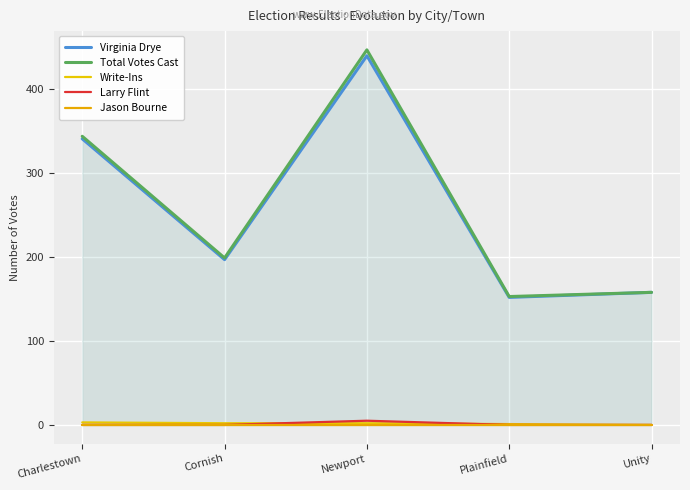

Where is the first local maximum for Larry Flint?

Newport